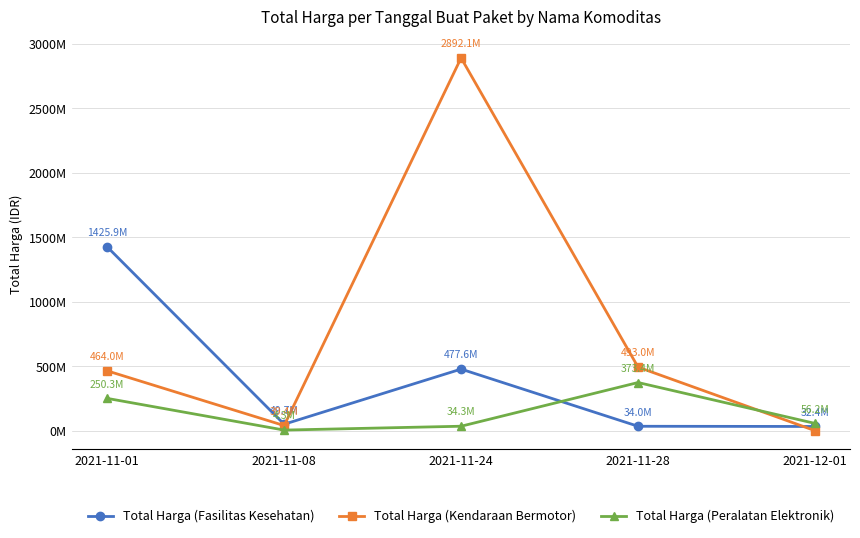

What is the label of the 1st point from the left?

2021-11-01